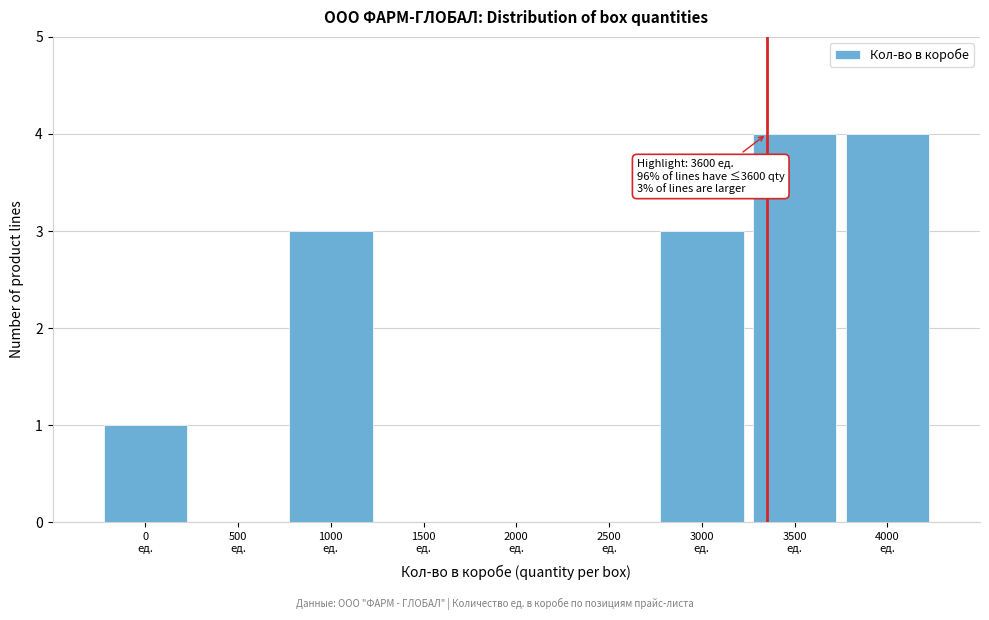

What is the greatest value displayed?

4